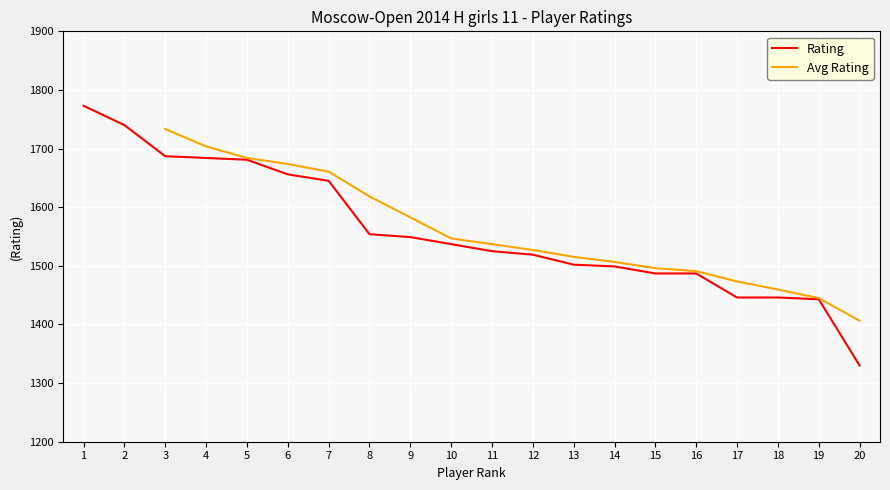

Which category has the lowest value in the Rating series?

20